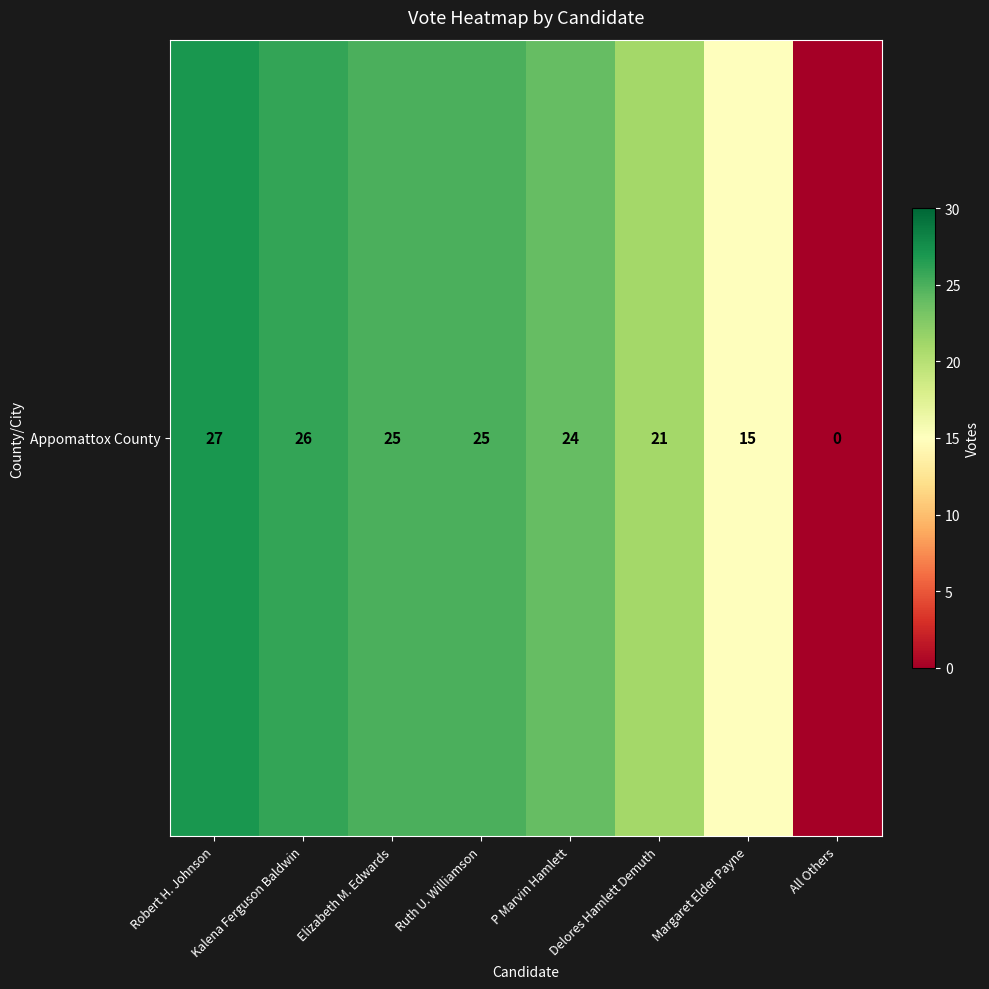

Where is the data nearest to the value 13?

Margaret Elder Payne